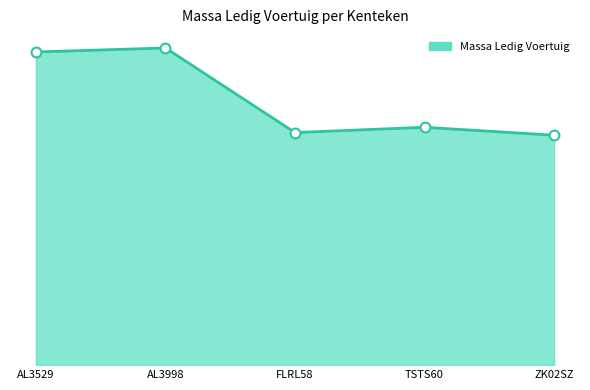

Approximately how many times larger is the value at TSTS60 compared to AL3998?

0.8